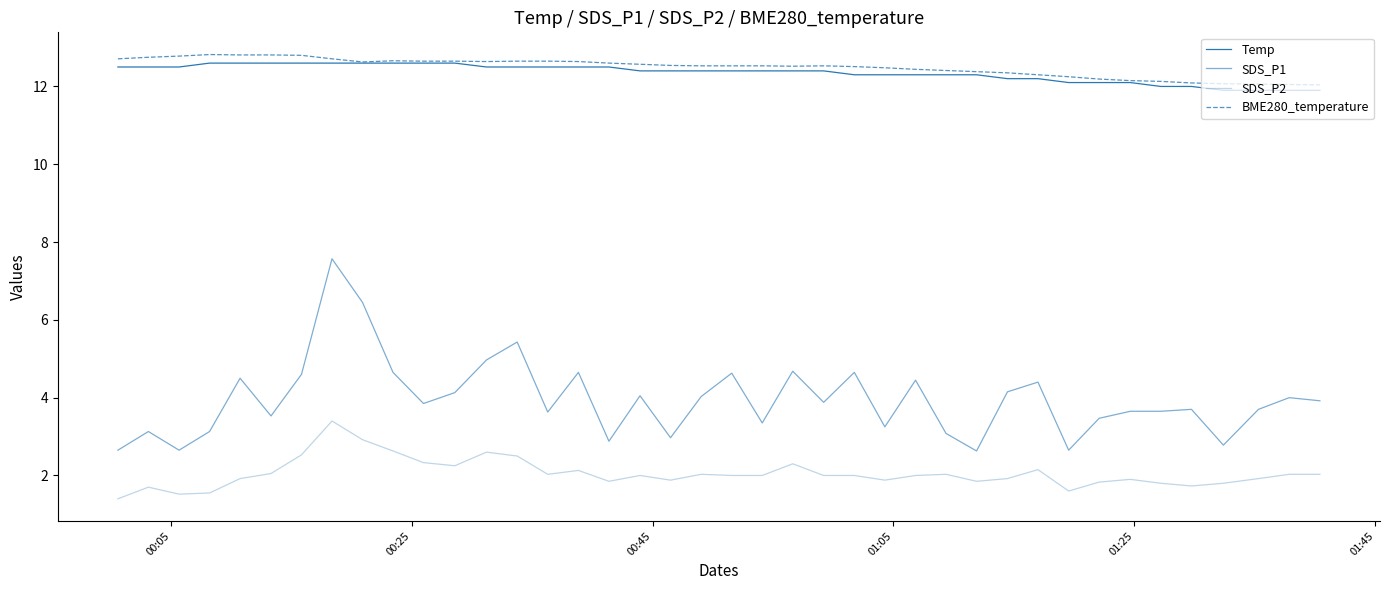

What is the difference between the maximum and minimum values in the SDS_P2 series?

2.0